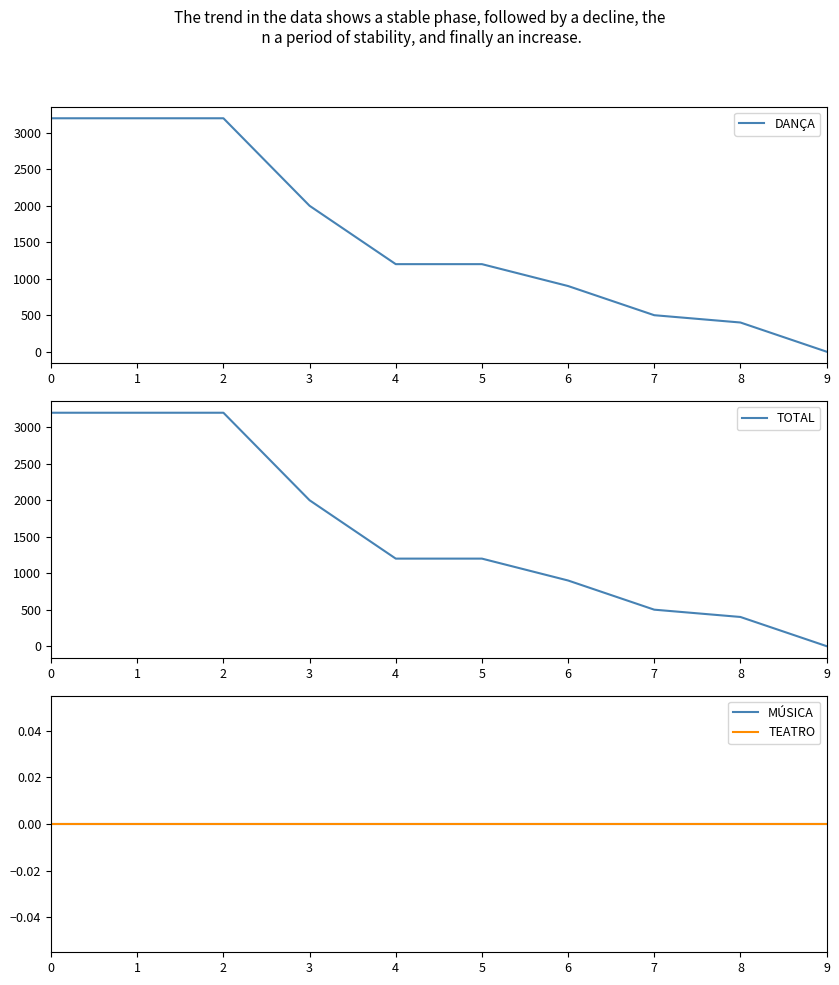

Count the number of data series in this chart.

4